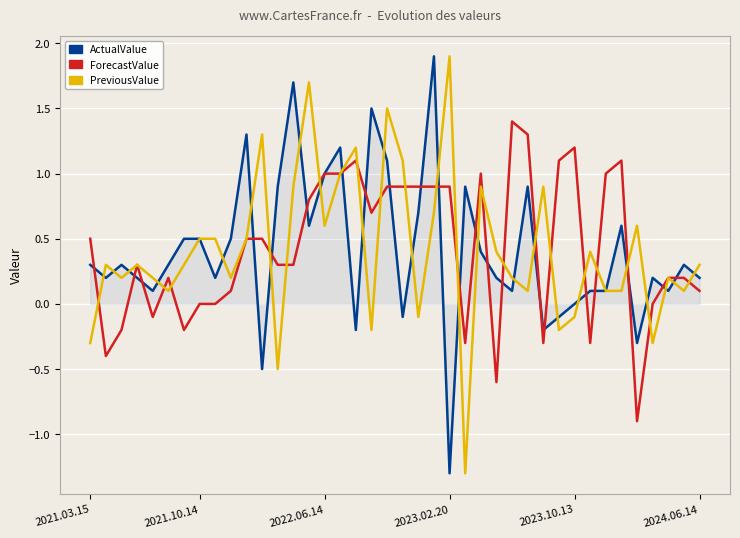

What is the minimum value for ActualValue?

-1.3